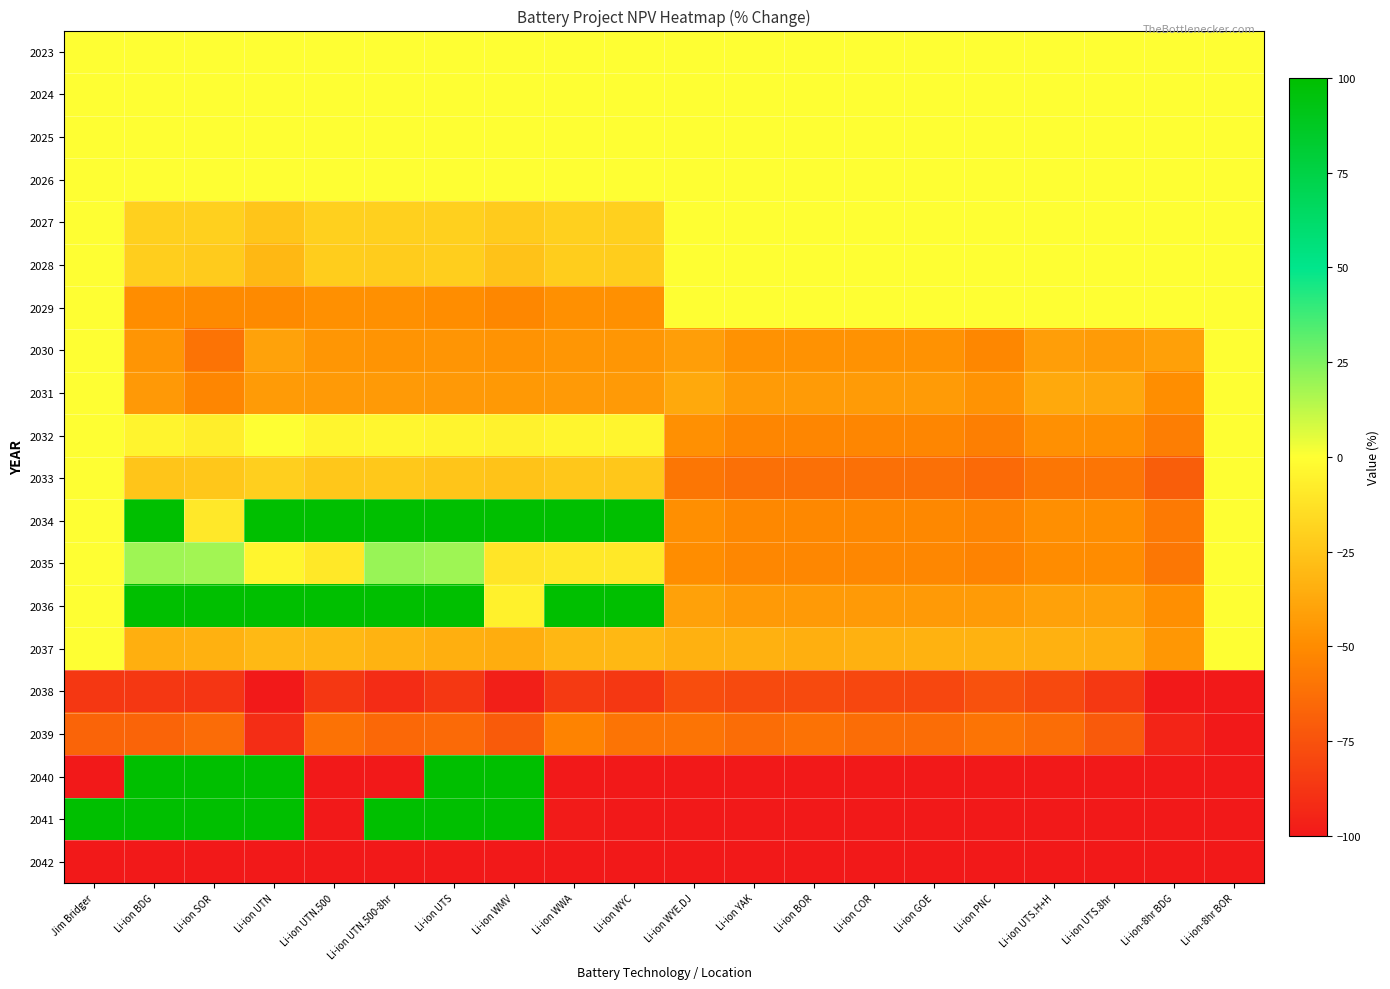

Reading left to right, what are all the values shown in this chart?

2023: Jim Bridger=0.0	Li-ion BDG=0.0	Li-ion SOR=0.0	Li-ion UTN=0.0	Li-ion UTN.500=0.0	Li-ion UTN.500-8hr=0.0	Li-ion UTS=0.0	Li-ion WMV=0.0	Li-ion WWA=0.0	Li-ion WYC=0.0	Li-ion WYE.DJ=0.0	Li-ion YAK=0.0	Li-ion BOR=0.0	Li-ion COR=0.0	Li-ion GOE=0.0	Li-ion PNC=0.0	Li-ion UTS.H+H=0.0	Li-ion UTS.8hr=0.0	Li-ion-8hr BDG=0.0	Li-ion-8hr BOR=0.0
2024: Jim Bridger=0.0	Li-ion BDG=0.0	Li-ion SOR=0.0	Li-ion UTN=0.0	Li-ion UTN.500=0.0	Li-ion UTN.500-8hr=0.0	Li-ion UTS=0.0	Li-ion WMV=0.0	Li-ion WWA=0.0	Li-ion WYC=0.0	Li-ion WYE.DJ=0.0	Li-ion YAK=0.0	Li-ion BOR=0.0	Li-ion COR=0.0	Li-ion GOE=0.0	Li-ion PNC=0.0	Li-ion UTS.H+H=0.0	Li-ion UTS.8hr=0.0	Li-ion-8hr BDG=0.0	Li-ion-8hr BOR=0.0
2025: Jim Bridger=0.0	Li-ion BDG=0.0	Li-ion SOR=0.0	Li-ion UTN=0.0	Li-ion UTN.500=0.0	Li-ion UTN.500-8hr=0.0	Li-ion UTS=0.0	Li-ion WMV=0.0	Li-ion WWA=0.0	Li-ion WYC=0.0	Li-ion WYE.DJ=0.0	Li-ion YAK=0.0	Li-ion BOR=0.0	Li-ion COR=0.0	Li-ion GOE=0.0	Li-ion PNC=0.0	Li-ion UTS.H+H=0.0	Li-ion UTS.8hr=0.0	Li-ion-8hr BDG=0.0	Li-ion-8hr BOR=0.0
2026: Jim Bridger=0.0	Li-ion BDG=0.0	Li-ion SOR=0.0	Li-ion UTN=0.0	Li-ion UTN.500=0.0	Li-ion UTN.500-8hr=0.0	Li-ion UTS=0.0	Li-ion WMV=0.0	Li-ion WWA=0.0	Li-ion WYC=0.0	Li-ion WYE.DJ=0.0	Li-ion YAK=0.0	Li-ion BOR=0.0	Li-ion COR=0.0	Li-ion GOE=0.0	Li-ion PNC=0.0	Li-ion UTS.H+H=0.0	Li-ion UTS.8hr=0.0	Li-ion-8hr BDG=0.0	Li-ion-8hr BOR=0.0
2027: Jim Bridger=0.0	Li-ion BDG=-20.0	Li-ion SOR=-20.1	Li-ion UTN=-25.1	Li-ion UTN.500=-20.2	Li-ion UTN.500-8hr=-20.2	Li-ion UTS=-20.1	Li-ion WMV=-22.3	Li-ion WWA=-20.2	Li-ion WYC=-20.2	Li-ion WYE.DJ=0.0	Li-ion YAK=0.0	Li-ion BOR=0.0	Li-ion COR=0.0	Li-ion GOE=0.0	Li-ion PNC=0.0	Li-ion UTS.H+H=0.0	Li-ion UTS.8hr=0.0	Li-ion-8hr BDG=0.0	Li-ion-8hr BOR=0.0
2028: Jim Bridger=0.0	Li-ion BDG=-21.1	Li-ion SOR=-22.5	Li-ion UTN=-30.8	Li-ion UTN.500=-21.6	Li-ion UTN.500-8hr=-21.9	Li-ion UTS=-21.1	Li-ion WMV=-26.4	Li-ion WWA=-21.6	Li-ion WYC=-21.6	Li-ion WYE.DJ=0.0	Li-ion YAK=0.0	Li-ion BOR=0.0	Li-ion COR=0.0	Li-ion GOE=0.0	Li-ion PNC=0.0	Li-ion UTS.H+H=0.0	Li-ion UTS.8hr=0.0	Li-ion-8hr BDG=0.0	Li-ion-8hr BOR=0.0
2029: Jim Bridger=0.0	Li-ion BDG=-49.2	Li-ion SOR=-50.5	Li-ion UTN=-50.6	Li-ion UTN.500=-48.3	Li-ion UTN.500-8hr=-48.3	Li-ion UTS=-49.2	Li-ion WMV=-51.6	Li-ion WWA=-48.3	Li-ion WYC=-48.3	Li-ion WYE.DJ=0.0	Li-ion YAK=0.0	Li-ion BOR=0.0	Li-ion COR=0.0	Li-ion GOE=0.0	Li-ion PNC=0.0	Li-ion UTS.H+H=0.0	Li-ion UTS.8hr=0.0	Li-ion-8hr BDG=0.0	Li-ion-8hr BOR=0.0
2030: Jim Bridger=0.0	Li-ion BDG=-45.9	Li-ion SOR=-60.5	Li-ion UTN=-40.0	Li-ion UTN.500=-45.6	Li-ion UTN.500-8hr=-46.4	Li-ion UTS=-45.9	Li-ion WMV=-46.6	Li-ion WWA=-45.4	Li-ion WYC=-45.4	Li-ion WYE.DJ=-42.1	Li-ion YAK=-47.0	Li-ion BOR=-47.0	Li-ion COR=-47.0	Li-ion GOE=-47.0	Li-ion PNC=-51.7	Li-ion UTS.H+H=-42.1	Li-ion UTS.8hr=-43.1	Li-ion-8hr BDG=-41.4	Li-ion-8hr BOR=0.0
2031: Jim Bridger=0.0	Li-ion BDG=-43.8	Li-ion SOR=-52.7	Li-ion UTN=-43.1	Li-ion UTN.500=-43.6	Li-ion UTN.500-8hr=-43.7	Li-ion UTS=-43.9	Li-ion WMV=-44.5	Li-ion WWA=-43.6	Li-ion WYC=-43.6	Li-ion WYE.DJ=-37.3	Li-ion YAK=-43.1	Li-ion BOR=-43.1	Li-ion COR=-43.1	Li-ion GOE=-43.1	Li-ion PNC=-46.7	Li-ion UTS.H+H=-37.4	Li-ion UTS.8hr=-38.1	Li-ion-8hr BDG=-49.1	Li-ion-8hr BOR=0.0
2032: Jim Bridger=0.0	Li-ion BDG=-4.5	Li-ion SOR=-7.3	Li-ion UTN=0.3	Li-ion UTN.500=-4.2	Li-ion UTN.500-8hr=-3.9	Li-ion UTS=-4.5	Li-ion WMV=-5.3	Li-ion WWA=-4.2	Li-ion WYC=-4.2	Li-ion WYE.DJ=-48.0	Li-ion YAK=-52.5	Li-ion BOR=-52.5	Li-ion COR=-52.5	Li-ion GOE=-52.5	Li-ion PNC=-55.1	Li-ion UTS.H+H=-48.0	Li-ion UTS.8hr=-48.7	Li-ion-8hr BDG=-56.0	Li-ion-8hr BOR=0.0
2033: Jim Bridger=0.0	Li-ion BDG=-25.3	Li-ion SOR=-24.1	Li-ion UTN=-20.7	Li-ion UTN.500=-24.2	Li-ion UTN.500-8hr=-23.8	Li-ion UTS=-25.2	Li-ion WMV=-26.1	Li-ion WWA=-24.2	Li-ion WYC=-24.2	Li-ion WYE.DJ=-59.3	Li-ion YAK=-61.7	Li-ion BOR=-61.7	Li-ion COR=-61.7	Li-ion GOE=-61.7	Li-ion PNC=-64.5	Li-ion UTS.H+H=-59.3	Li-ion UTS.8hr=-60.0	Li-ion-8hr BDG=-69.7	Li-ion-8hr BOR=0.0
2034: Jim Bridger=0.0	Li-ion BDG=100.0	Li-ion SOR=-9.6	Li-ion UTN=100.0	Li-ion UTN.500=100.0	Li-ion UTN.500-8hr=100.0	Li-ion UTS=100.0	Li-ion WMV=100.0	Li-ion WWA=100.0	Li-ion WYC=100.0	Li-ion WYE.DJ=-48.7	Li-ion YAK=-51.4	Li-ion BOR=-51.4	Li-ion COR=-51.4	Li-ion GOE=-51.4	Li-ion PNC=-52.8	Li-ion UTS.H+H=-48.7	Li-ion UTS.8hr=-48.9	Li-ion-8hr BDG=-57.6	Li-ion-8hr BOR=0.0
2035: Jim Bridger=0.0	Li-ion BDG=19.0	Li-ion SOR=18.1	Li-ion UTN=-4.1	Li-ion UTN.500=-10.0	Li-ion UTN.500-8hr=20.1	Li-ion UTS=19.1	Li-ion WMV=-11.1	Li-ion WWA=-10.0	Li-ion WYC=-10.0	Li-ion WYE.DJ=-49.3	Li-ion YAK=-52.3	Li-ion BOR=-52.3	Li-ion COR=-52.3	Li-ion GOE=-52.3	Li-ion PNC=-53.6	Li-ion UTS.H+H=-49.6	Li-ion UTS.8hr=-49.8	Li-ion-8hr BDG=-59.0	Li-ion-8hr BOR=0.0
2036: Jim Bridger=0.0	Li-ion BDG=100.0	Li-ion SOR=100.0	Li-ion UTN=100.0	Li-ion UTN.500=100.0	Li-ion UTN.500-8hr=100.0	Li-ion UTS=100.0	Li-ion WMV=-6.1	Li-ion WWA=100.0	Li-ion WYC=100.0	Li-ion WYE.DJ=-40.6	Li-ion YAK=-43.4	Li-ion BOR=-43.4	Li-ion COR=-43.4	Li-ion GOE=-43.4	Li-ion PNC=-43.1	Li-ion UTS.H+H=-40.6	Li-ion UTS.8hr=-41.0	Li-ion-8hr BDG=-48.6	Li-ion-8hr BOR=0.0
2037: Jim Bridger=0.0	Li-ion BDG=-34.7	Li-ion SOR=-34.0	Li-ion UTN=-30.1	Li-ion UTN.500=-30.8	Li-ion UTN.500-8hr=-32.9	Li-ion UTS=-34.6	Li-ion WMV=-35.3	Li-ion WWA=-31.0	Li-ion WYC=-30.8	Li-ion WYE.DJ=-33.7	Li-ion YAK=-33.7	Li-ion BOR=-34.6	Li-ion COR=-33.7	Li-ion GOE=-33.5	Li-ion PNC=-33.5	Li-ion UTS.H+H=-33.8	Li-ion UTS.8hr=-34.4	Li-ion-8hr BDG=-45.2	Li-ion-8hr BOR=0.0
2038: Jim Bridger=-87.1	Li-ion BDG=-87.0	Li-ion SOR=-87.8	Li-ion UTN=-100.0	Li-ion UTN.500=-86.8	Li-ion UTN.500-8hr=-91.5	Li-ion UTS=-87.0	Li-ion WMV=-96.9	Li-ion WWA=-85.5	Li-ion WYC=-86.8	Li-ion WYE.DJ=-77.3	Li-ion YAK=-78.8	Li-ion BOR=-78.9	Li-ion COR=-79.8	Li-ion GOE=-79.8	Li-ion PNC=-75.7	Li-ion UTS.H+H=-79.1	Li-ion UTS.8hr=-86.4	Li-ion-8hr BDG=-100.0	Li-ion-8hr BOR=-100.0
2039: Jim Bridger=-67.2	Li-ion BDG=-66.8	Li-ion SOR=-63.9	Li-ion UTN=-91.3	Li-ion UTN.500=-61.0	Li-ion UTN.500-8hr=-65.5	Li-ion UTS=-64.8	Li-ion WMV=-71.3	Li-ion WWA=-53.9	Li-ion WYC=-60.3	Li-ion WYE.DJ=-60.5	Li-ion YAK=-63.2	Li-ion BOR=-61.3	Li-ion COR=-63.2	Li-ion GOE=-63.2	Li-ion PNC=-60.2	Li-ion UTS.H+H=-63.3	Li-ion UTS.8hr=-71.6	Li-ion-8hr BDG=-95.1	Li-ion-8hr BOR=-100.0
2040: Jim Bridger=-100.0	Li-ion BDG=100.0	Li-ion SOR=100.0	Li-ion UTN=100.0	Li-ion UTN.500=-100.0	Li-ion UTN.500-8hr=-100.0	Li-ion UTS=100.0	Li-ion WMV=100.0	Li-ion WWA=-100.0	Li-ion WYC=-100.0	Li-ion WYE.DJ=-100.0	Li-ion YAK=-100.0	Li-ion BOR=-100.0	Li-ion COR=-100.0	Li-ion GOE=-100.0	Li-ion PNC=-100.0	Li-ion UTS.H+H=-100.0	Li-ion UTS.8hr=-100.0	Li-ion-8hr BDG=-100.0	Li-ion-8hr BOR=-100.0
2041: Jim Bridger=100.0	Li-ion BDG=100.0	Li-ion SOR=100.0	Li-ion UTN=100.0	Li-ion UTN.500=-100.0	Li-ion UTN.500-8hr=100.0	Li-ion UTS=100.0	Li-ion WMV=100.0	Li-ion WWA=-99.2	Li-ion WYC=-100.0	Li-ion WYE.DJ=-100.0	Li-ion YAK=-100.0	Li-ion BOR=-100.0	Li-ion COR=-100.0	Li-ion GOE=-100.0	Li-ion PNC=-100.0	Li-ion UTS.H+H=-100.0	Li-ion UTS.8hr=-100.0	Li-ion-8hr BDG=-100.0	Li-ion-8hr BOR=-100.0
2042: Jim Bridger=-100.0	Li-ion BDG=-100.0	Li-ion SOR=-100.0	Li-ion UTN=-100.0	Li-ion UTN.500=-100.0	Li-ion UTN.500-8hr=-100.0	Li-ion UTS=-100.0	Li-ion WMV=-100.0	Li-ion WWA=-100.0	Li-ion WYC=-100.0	Li-ion WYE.DJ=-100.0	Li-ion YAK=-100.0	Li-ion BOR=-100.0	Li-ion COR=-100.0	Li-ion GOE=-100.0	Li-ion PNC=-100.0	Li-ion UTS.H+H=-100.0	Li-ion UTS.8hr=-100.0	Li-ion-8hr BDG=-100.0	Li-ion-8hr BOR=-100.0